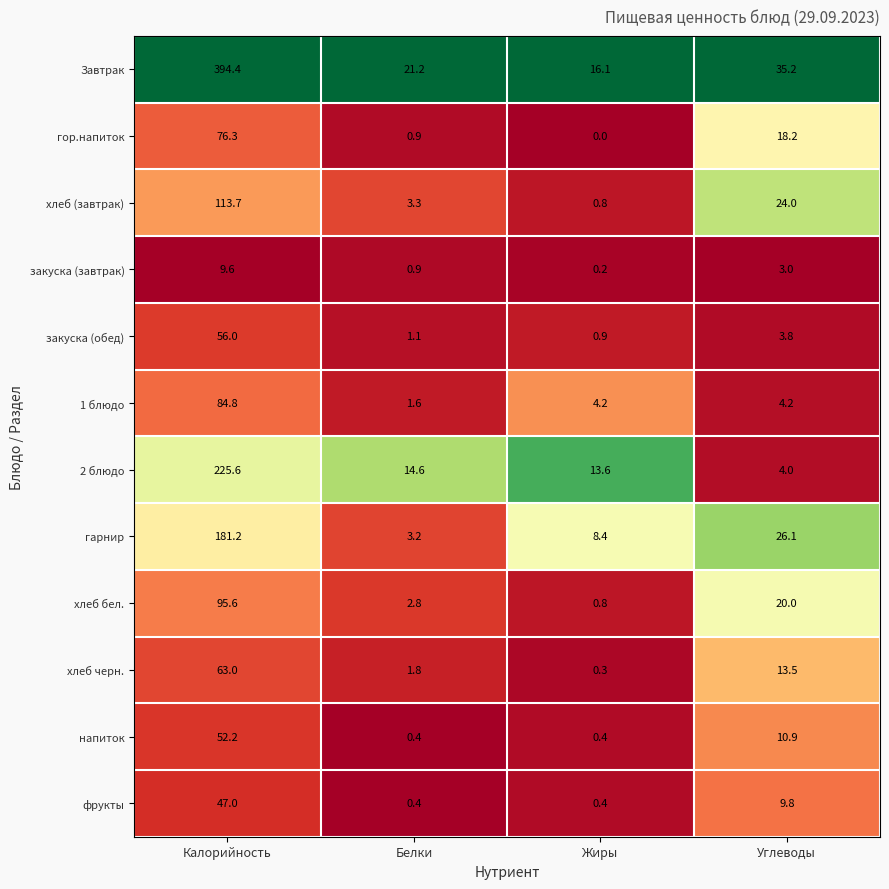

What is the total value across all series at Жиры?

46.1